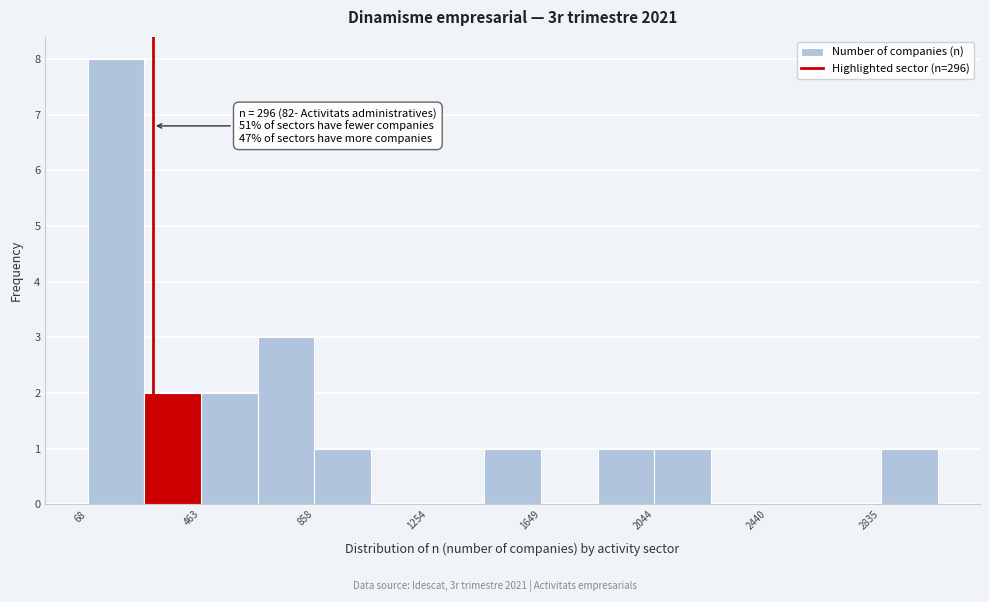

Around what value on the x-axis is the tallest bar? Give the approximate position of its centre, as read against the axis.

150